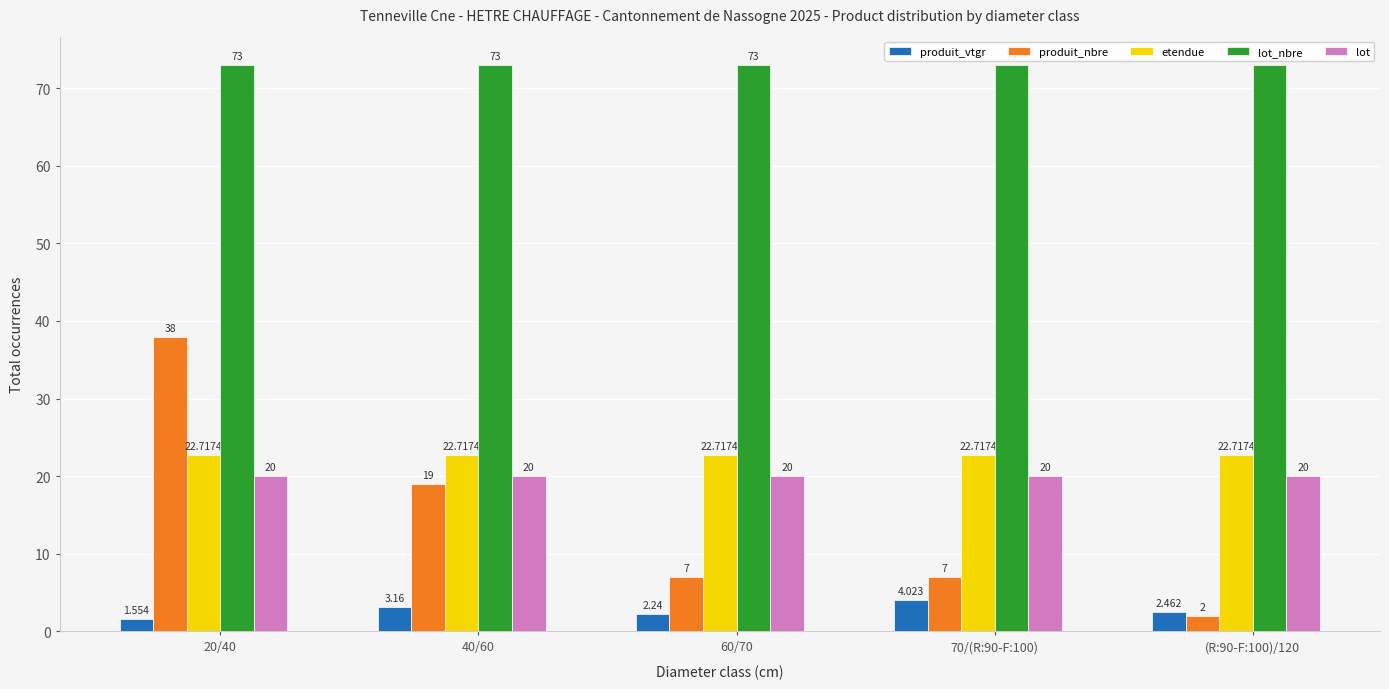

Which series has the largest total across all categories?

lot_nbre